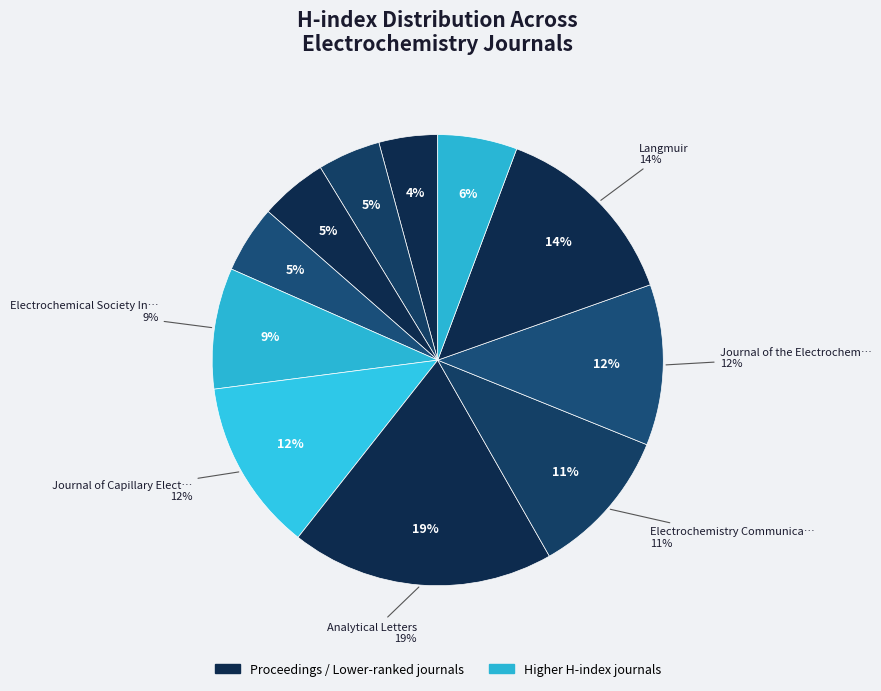

Is it true that Langmuir is 14% of the pie?

True